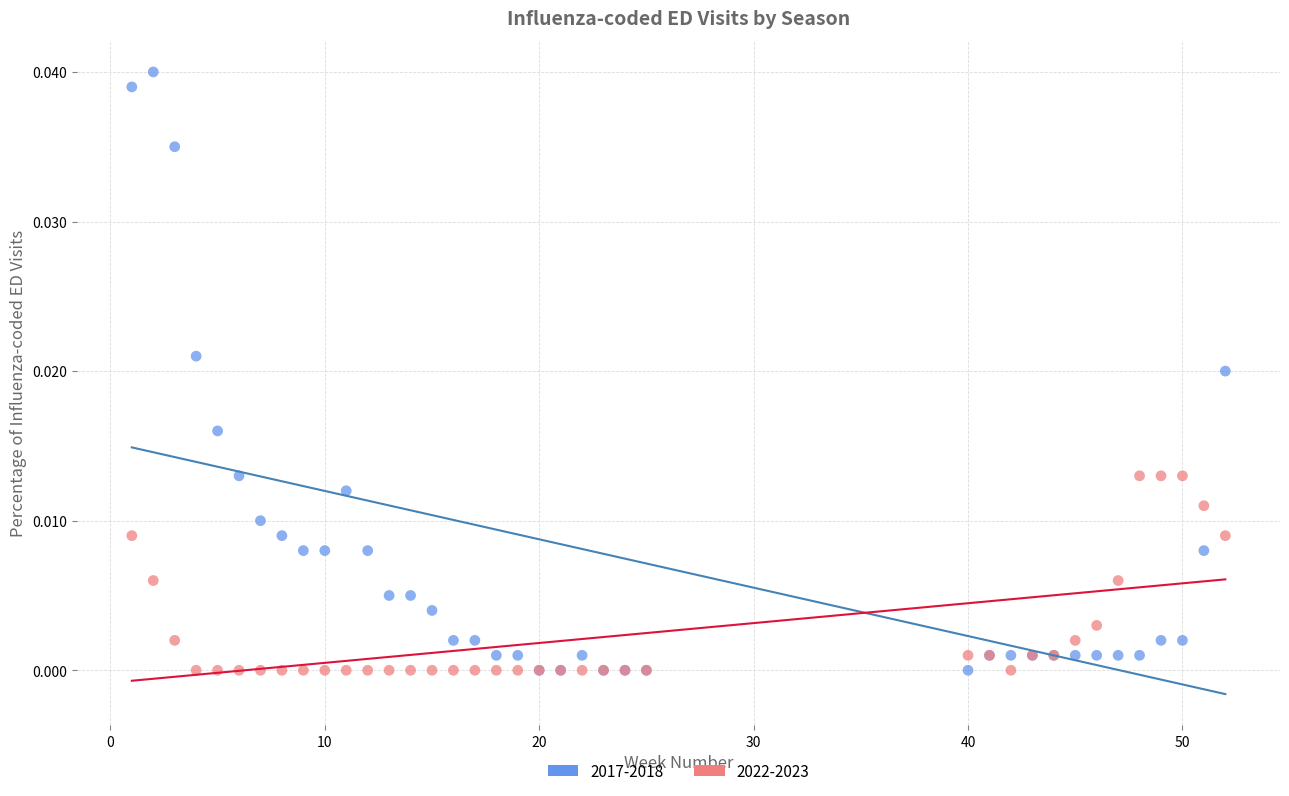

What is the X range (max minus min) for the scatter plot?

51.0